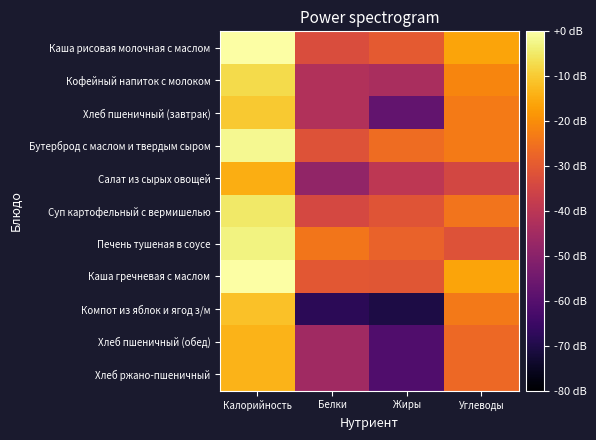

What is the total value across all series at Белки?

-445.3